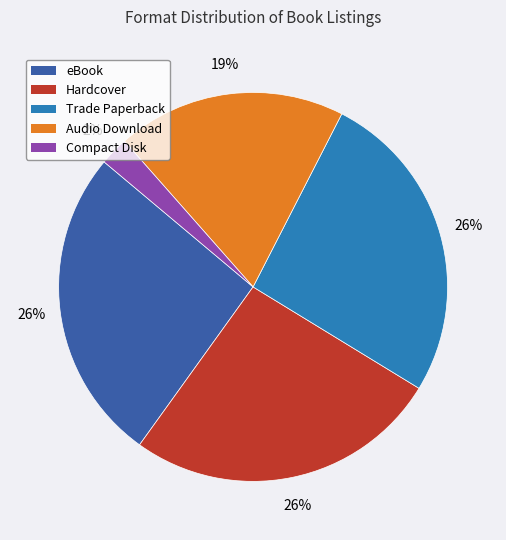

Which slice is the smallest?

Compact Disk